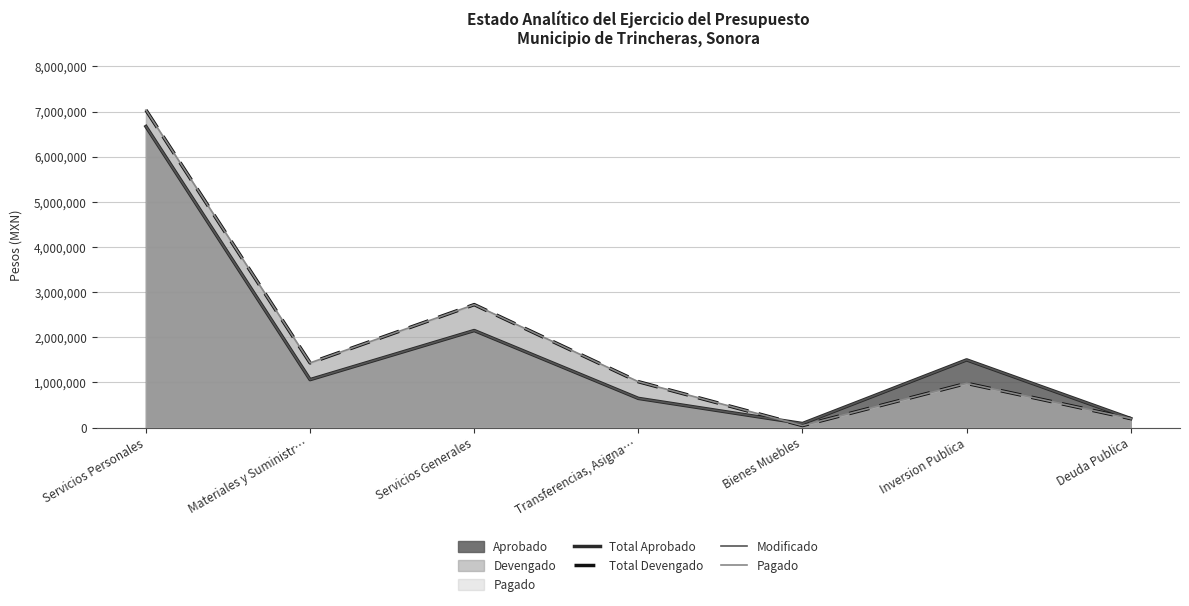

What is the highest value of the Total Devengado series?

7033513.8